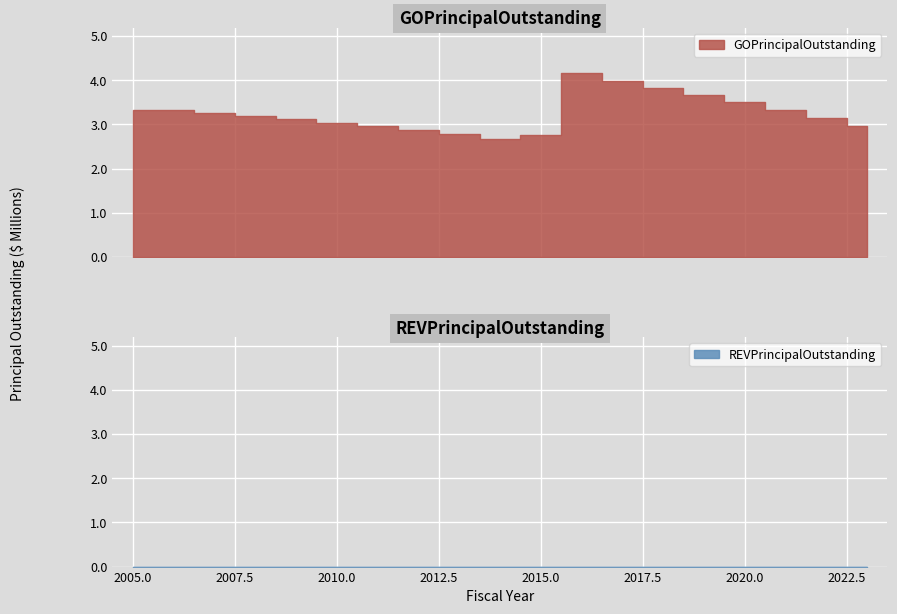

What is the value of the 3rd point from the left?

3.3